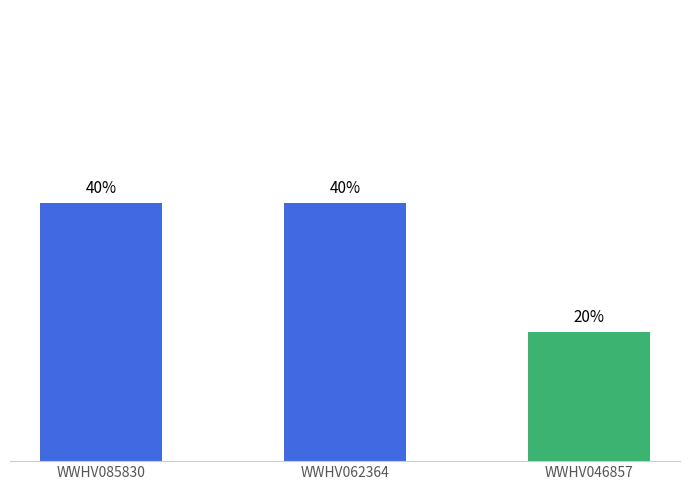

Does the chart contain any negative values?

No